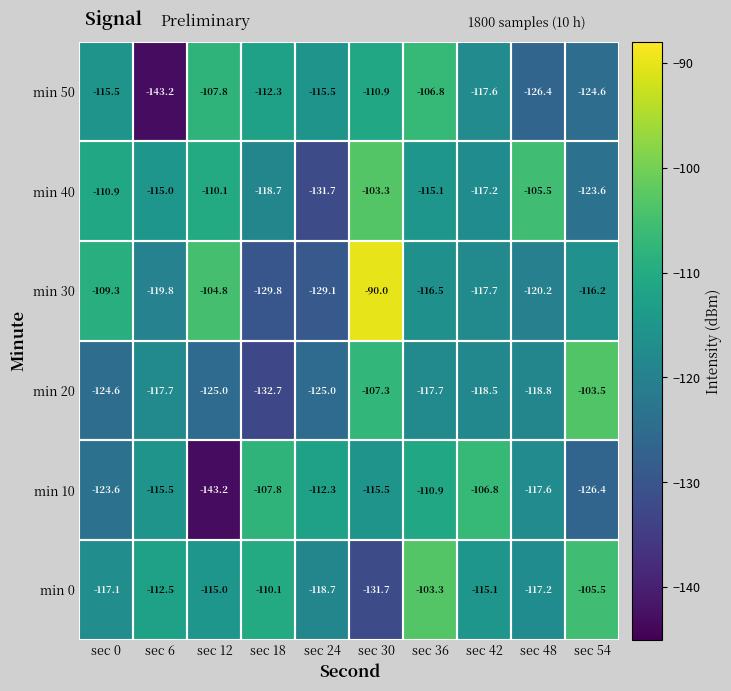

Which series has the largest total across all categories?

min 0